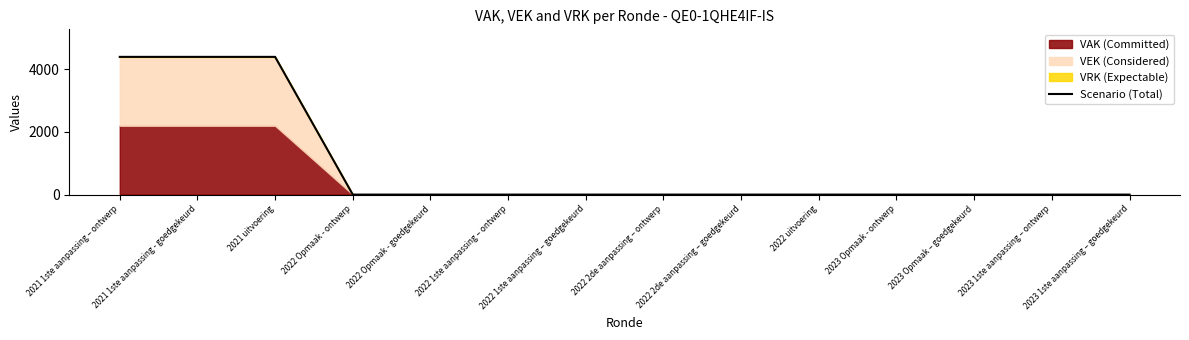

What is the sum of the values at 2021 1ste aanpassing - goedgekeurd and 2023 1ste aanpassing – goedgekeurd?

4400